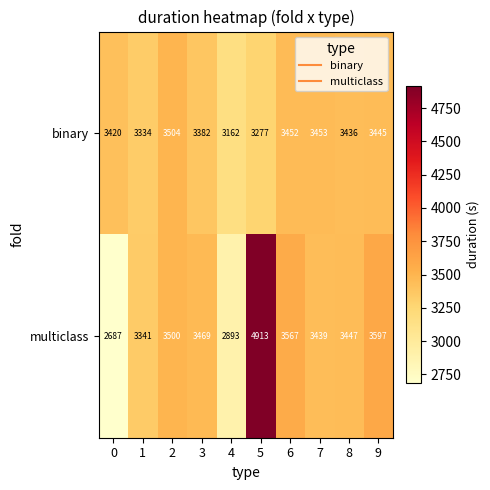

What is the maximum value for binary?

3504